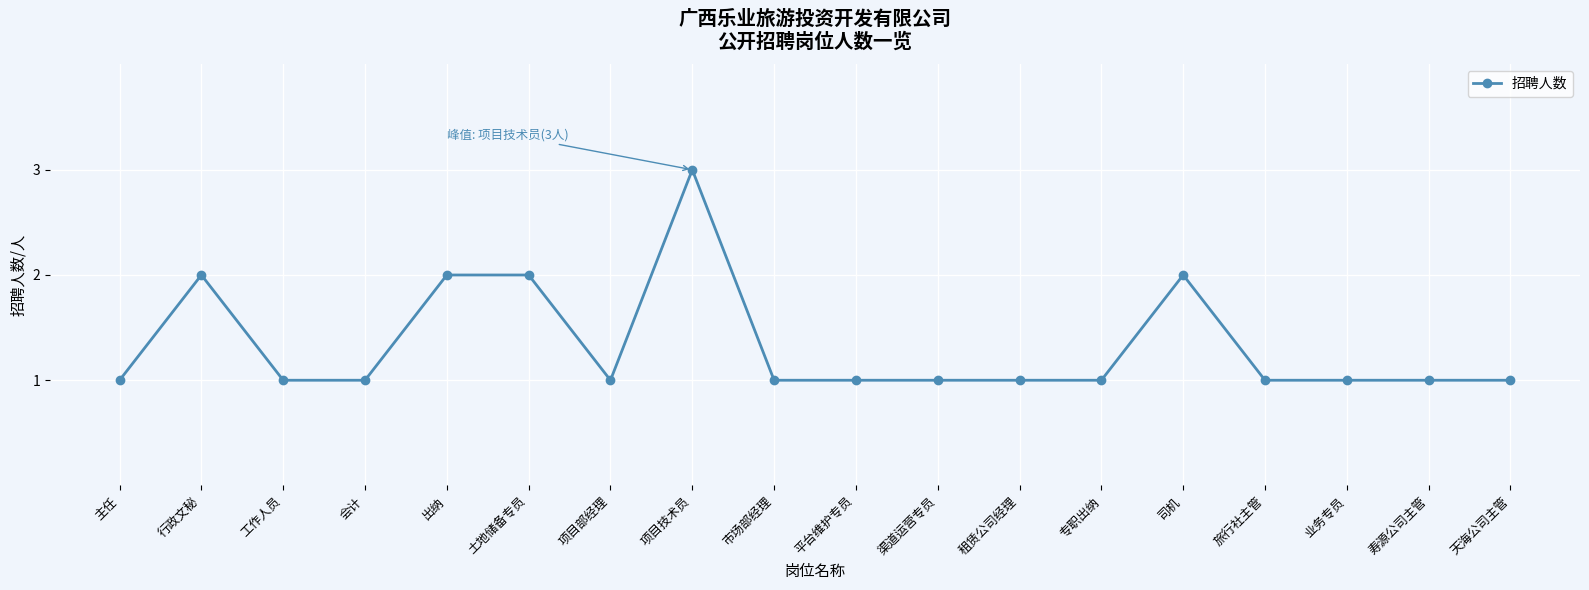

Count the number of categories in the chart.

18